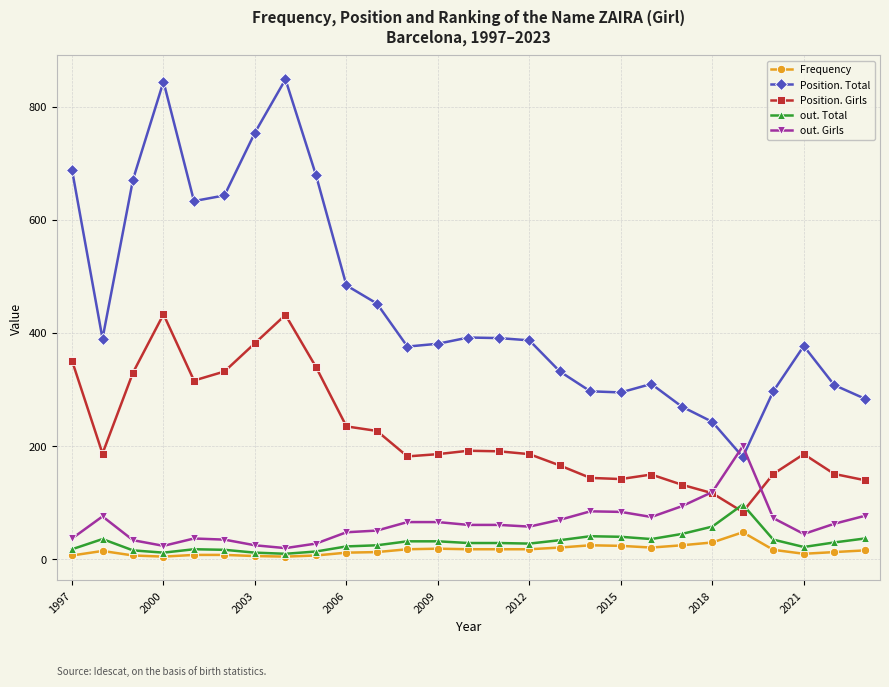

What is the maximum value shown in the chart?

848